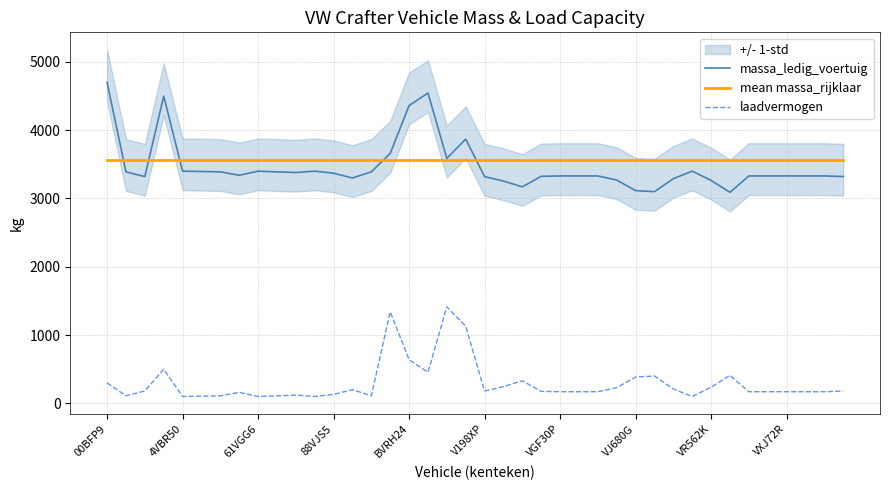

What is the spread (max minus min) of values at 25?

3396.2